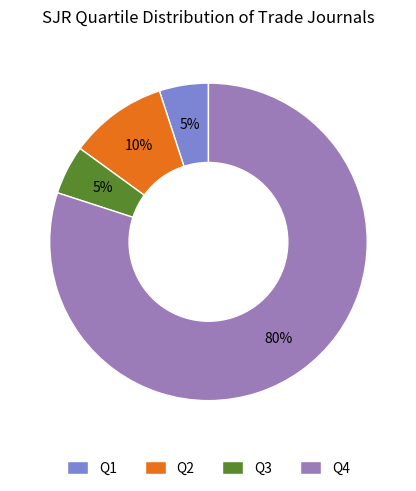

Combined, do Q1 and Q2 account for over 50%?

No